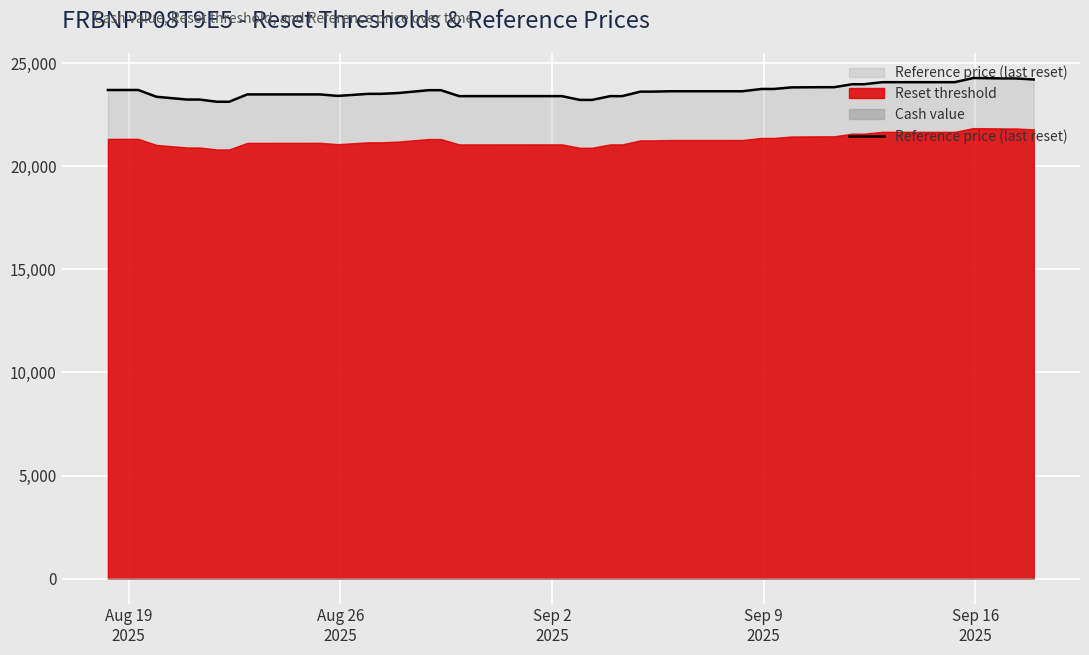

What is the minimum value for Reset threshold?

20825.5